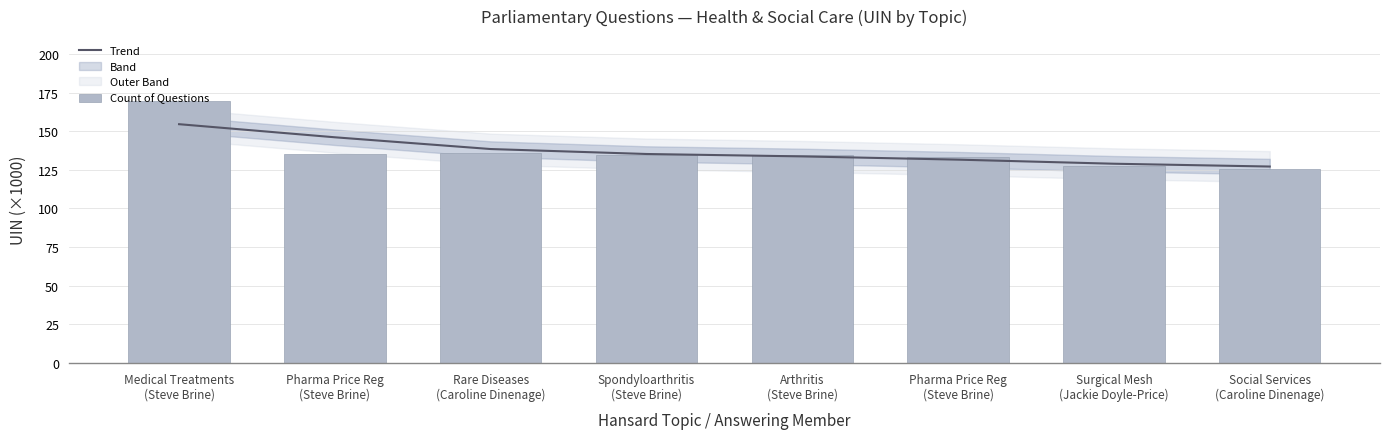

Reading left to right, extract all data points from this chart.

Trend: 154.6	146.1	138.5	135.3	133.8	131.7	129.0	127.2
Count of Questions: 169.4	135.2	135.7	134.7	134.7	133.2	127.5	125.8